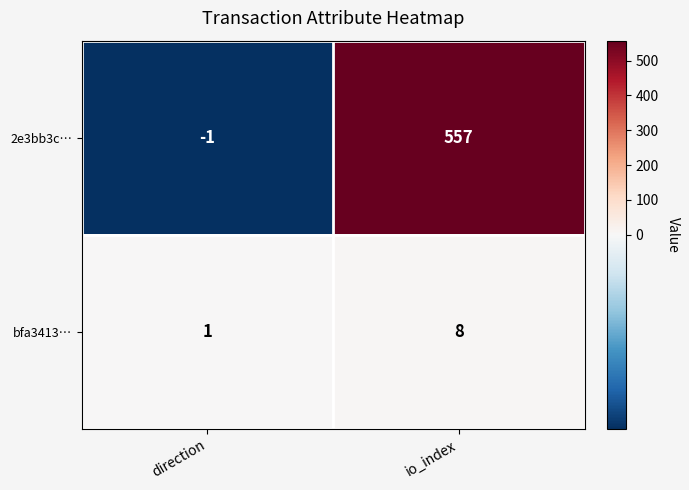

Rank the series by their maximum value, from lowest to highest.

bfa3413…, 2e3bb3c…